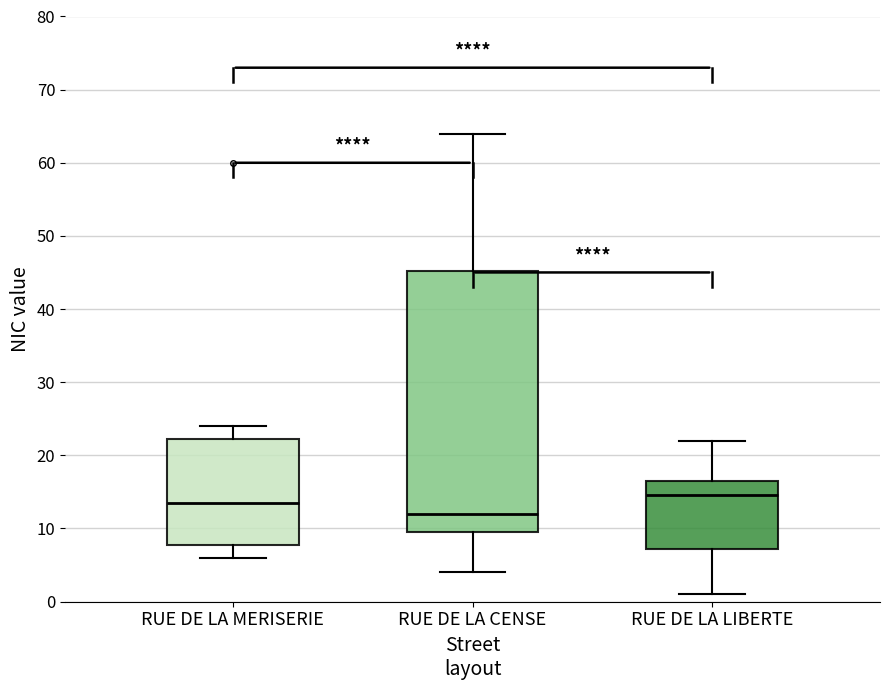

Reading left to right, read every box against the y-axis: the position of its median line, the range the box covers, and the ends of its whiskers. The values are not printed on the chart, so give them approximately, as read against the axis.

RUE DE LA MERISERIE: median 14, box 8 to 22, whiskers 6 to 24
RUE DE LA CENSE: median 12, box 10 to 45, whiskers 4 to 64
RUE DE LA LIBERTE: median 15, box 7 to 17, whiskers 1 to 22